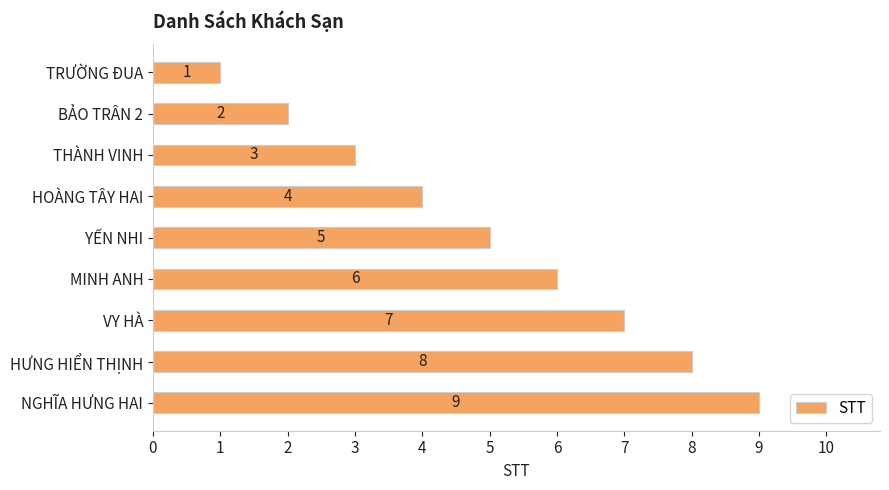

What is the sum of all values?

45